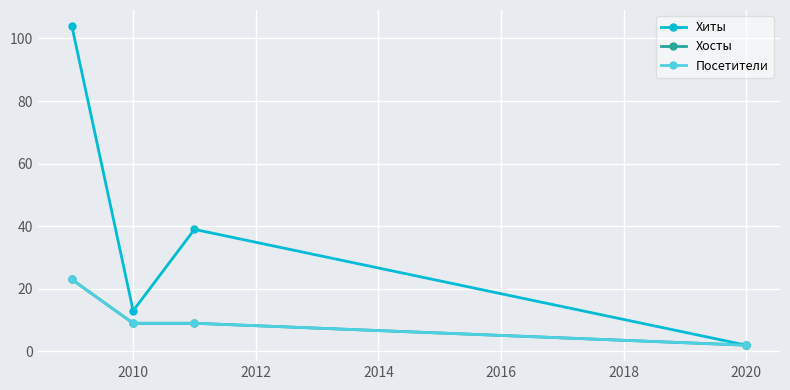

Is this an area chart (filled region under the line)?

No